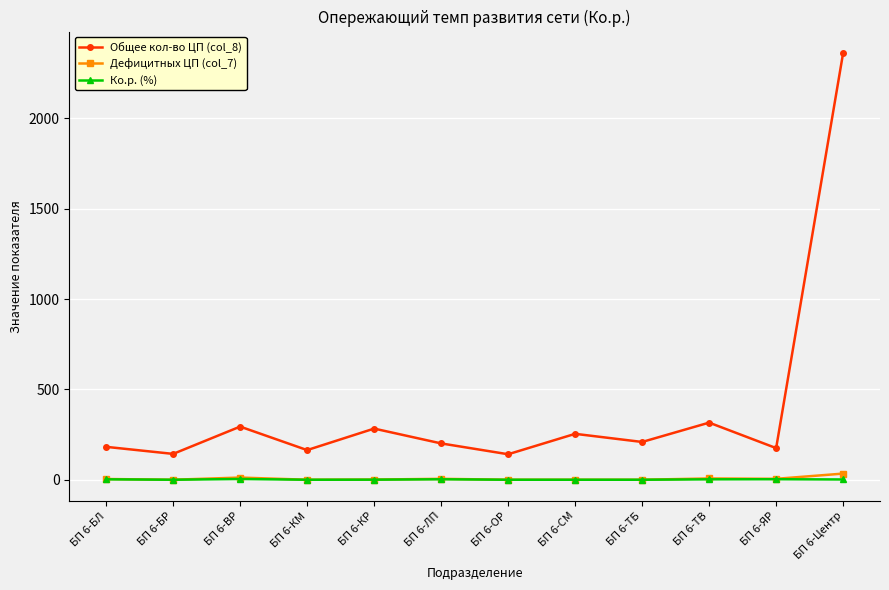

How many data points in Дефицитных ЦП (col_7) are less than 4?

6